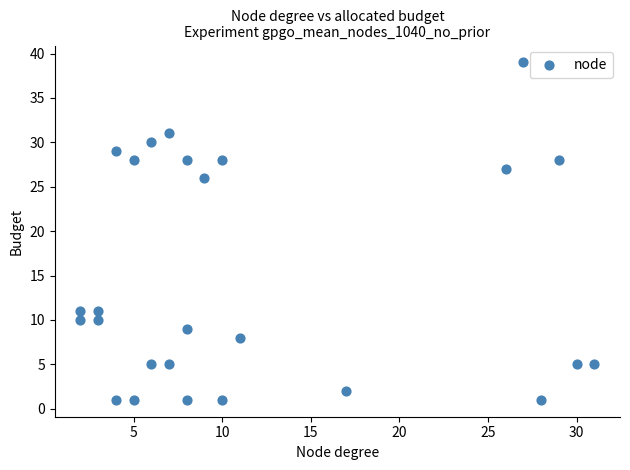

What Y value in the scatter plot is closest to 20?

26